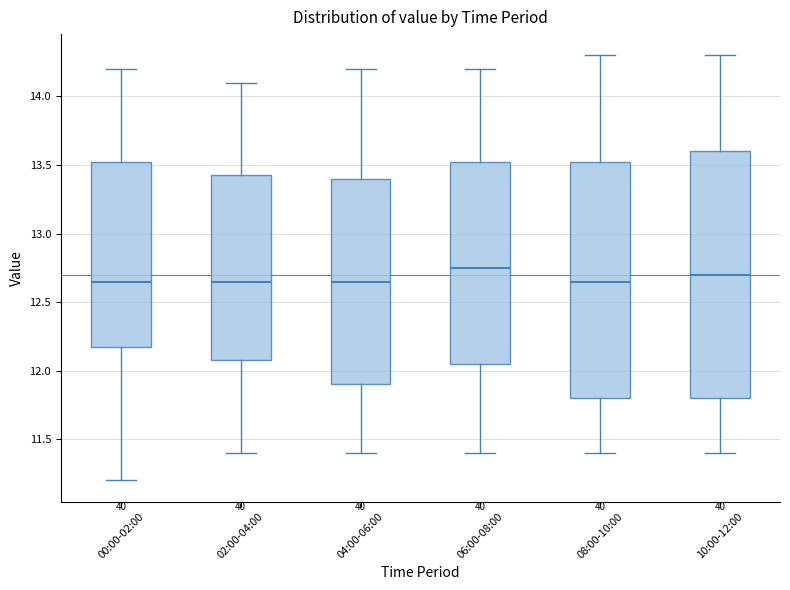

Reading left to right, transcribe this box plot: for each box, give where its median line is, the range the box spans, and where its two whiskers end, as read against the y-axis. The values are not printed on the chart, so give them approximately, as read against the axis.

00:00-02:00: median 12.65, box 12.20 to 13.55, whiskers 11.20 to 14.20
02:00-04:00: median 12.65, box 12.10 to 13.45, whiskers 11.40 to 14.10
04:00-06:00: median 12.65, box 11.90 to 13.40, whiskers 11.40 to 14.20
06:00-08:00: median 12.75, box 12.05 to 13.55, whiskers 11.40 to 14.20
08:00-10:00: median 12.65, box 11.80 to 13.55, whiskers 11.40 to 14.30
10:00-12:00: median 12.70, box 11.80 to 13.60, whiskers 11.40 to 14.30